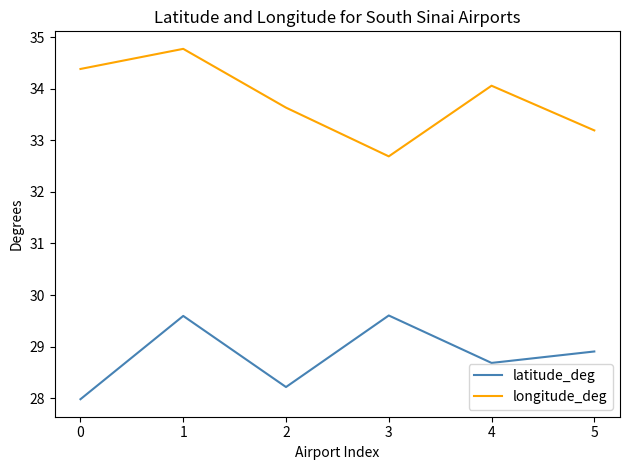

What are all the series names shown in the legend?

latitude_deg, longitude_deg